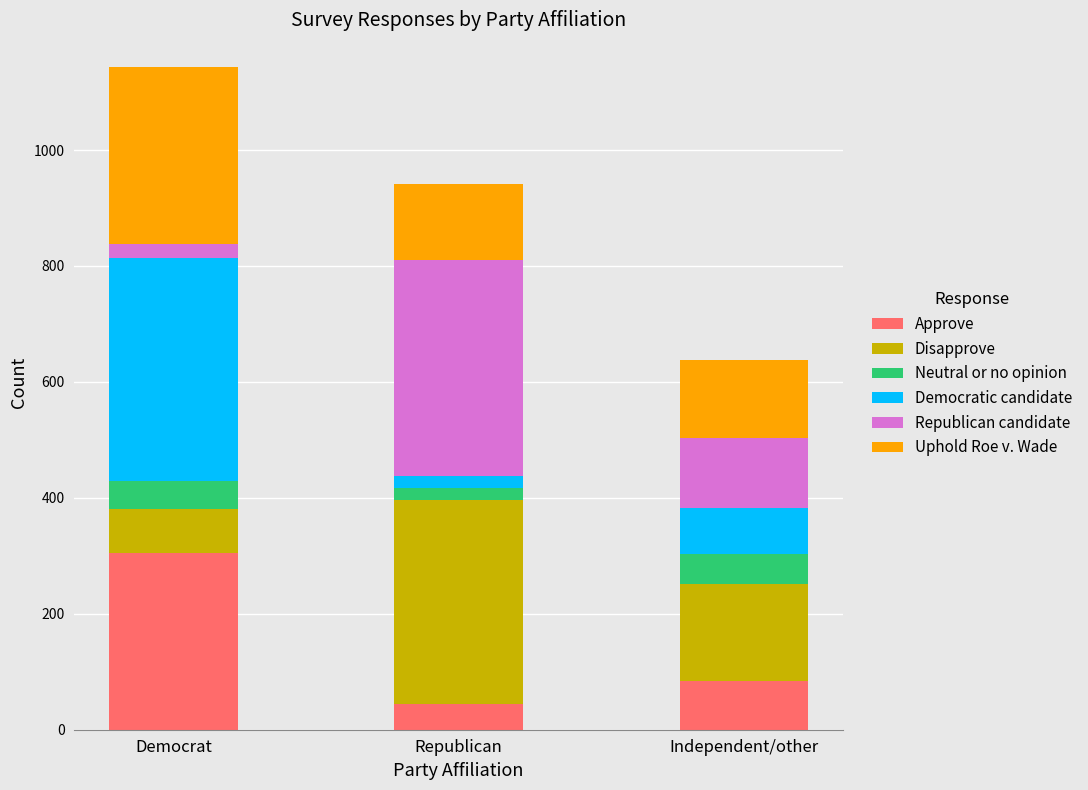

True or false: Approve has a value of 43.7 at Republican.

True